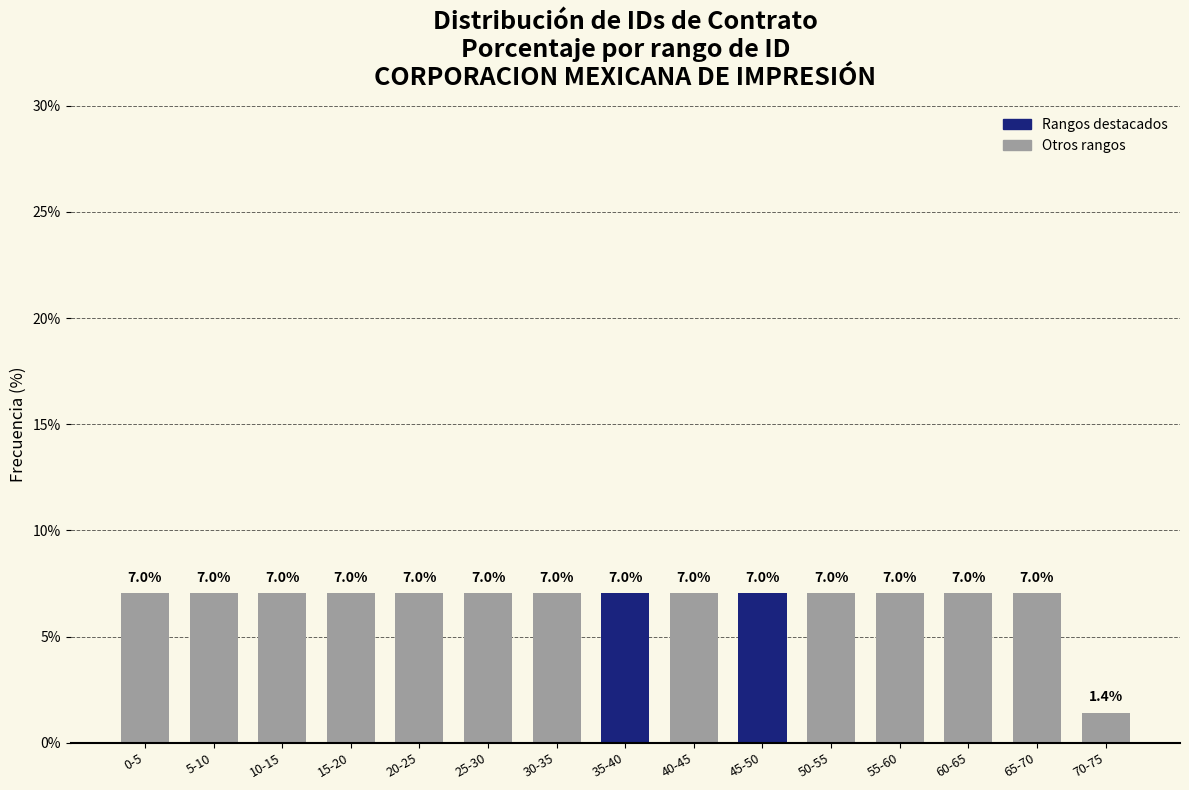

Reading left to right, what are all the values shown in this chart?

0-5=7.0	5-10=7.0	10-15=7.0	15-20=7.0	20-25=7.0	25-30=7.0	30-35=7.0	35-40=7.0	40-45=7.0	45-50=7.0	50-55=7.0	55-60=7.0	60-65=7.0	65-70=7.0	70-75=1.4